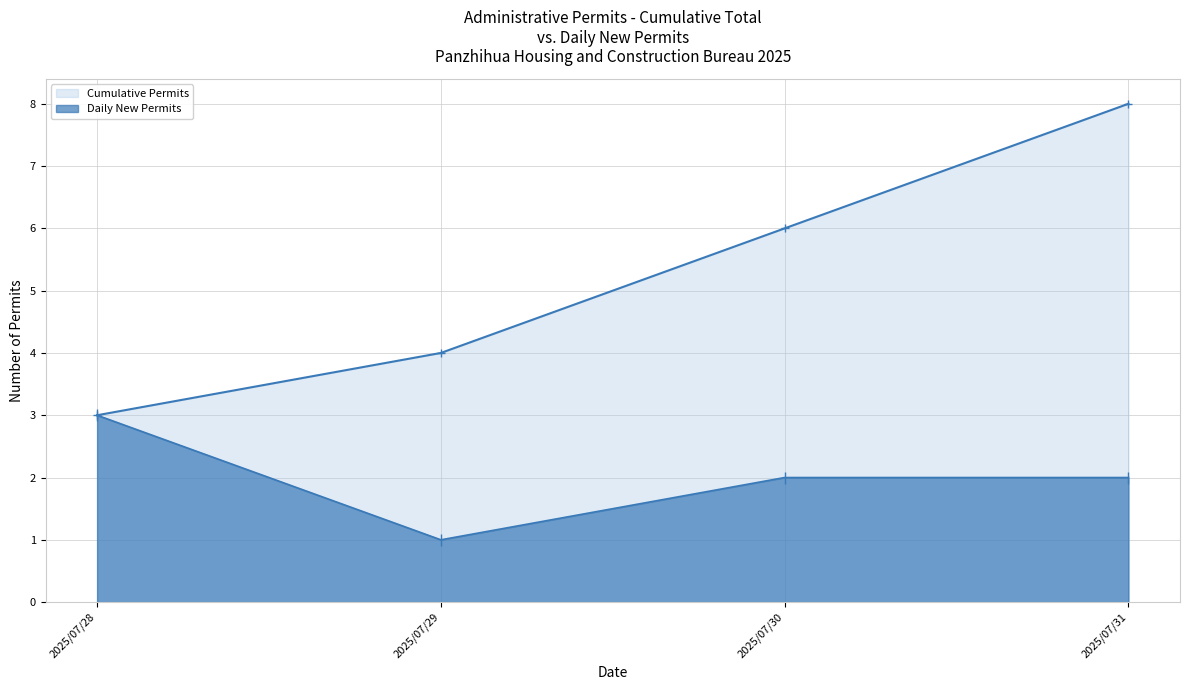

True or false: Daily New Permits and Cumulative Permits cross at least once.

False